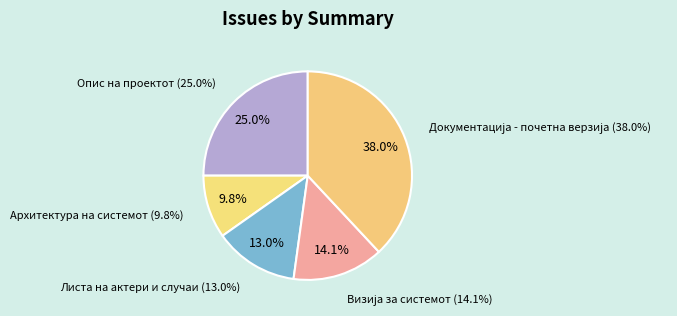

The Листа на актери и случаи slice represents 13% of the pie. True or false?

True